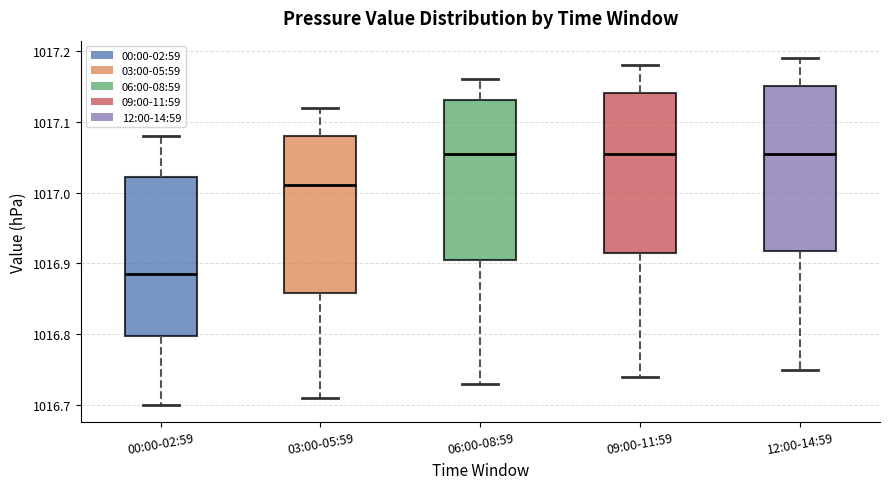

Reading left to right, transcribe this box plot: for each box, give where its median line is, the range the box spans, and where its two whiskers end, as read against the y-axis. The values are not printed on the chart, so give them approximately, as read against the axis.

00:00-02:59: median 1016.89, box 1016.80 to 1017.02, whiskers 1016.70 to 1017.08
03:00-05:59: median 1017.01, box 1016.86 to 1017.08, whiskers 1016.71 to 1017.12
06:00-08:59: median 1017.06, box 1016.91 to 1017.13, whiskers 1016.73 to 1017.16
09:00-11:59: median 1017.06, box 1016.92 to 1017.14, whiskers 1016.74 to 1017.18
12:00-14:59: median 1017.06, box 1016.92 to 1017.15, whiskers 1016.75 to 1017.19